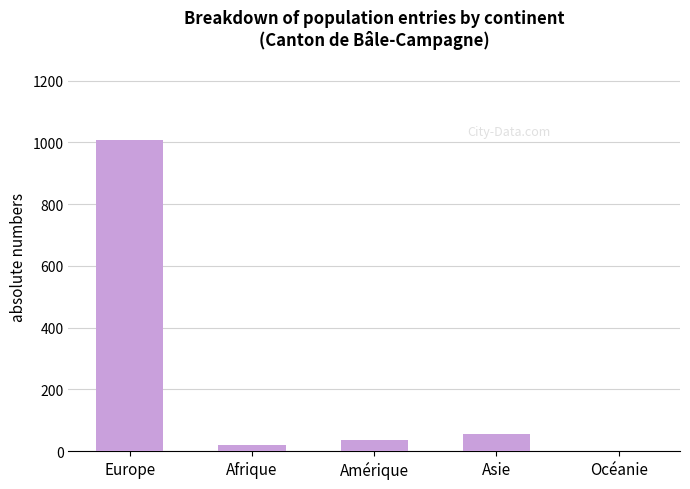

True or false: the data shows 35 at Amérique.

True